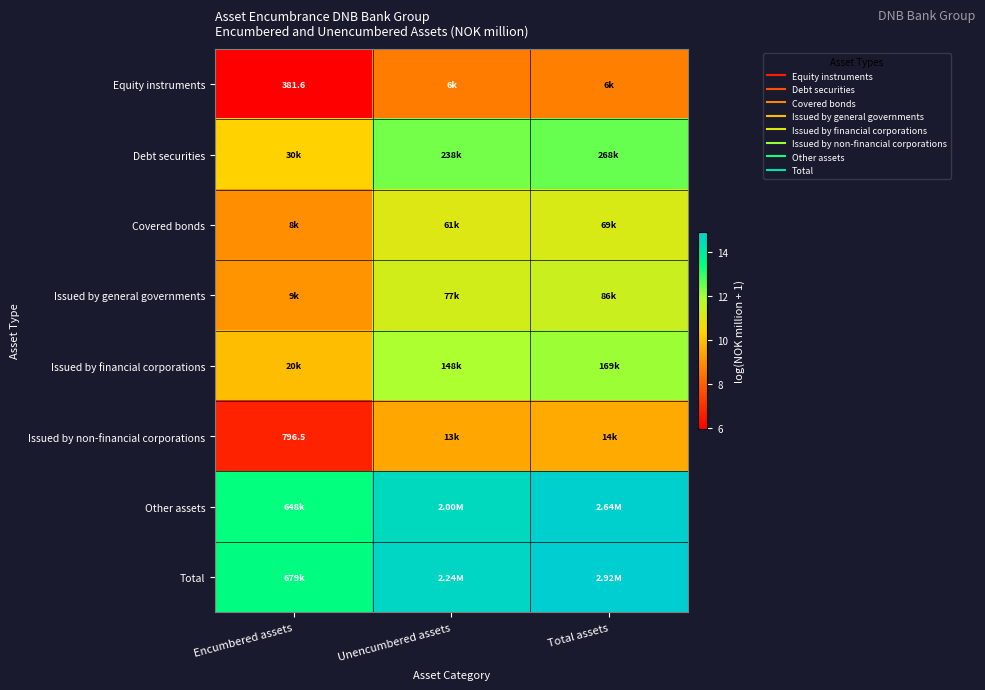

Which label corresponds to the largest value in the chart?

Total assets